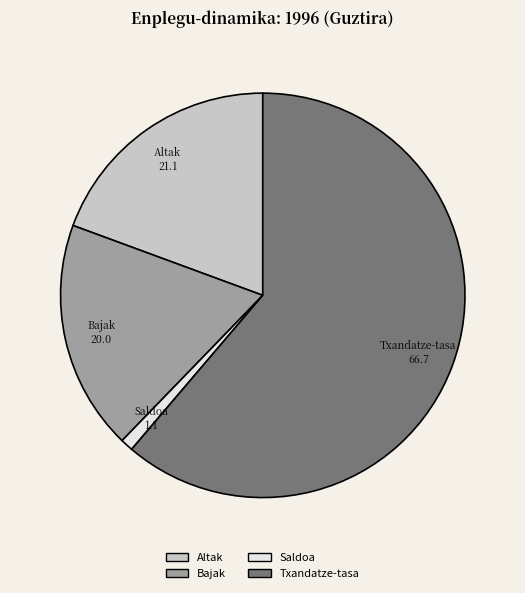

Is it true that Altak is 19% of the pie?

True